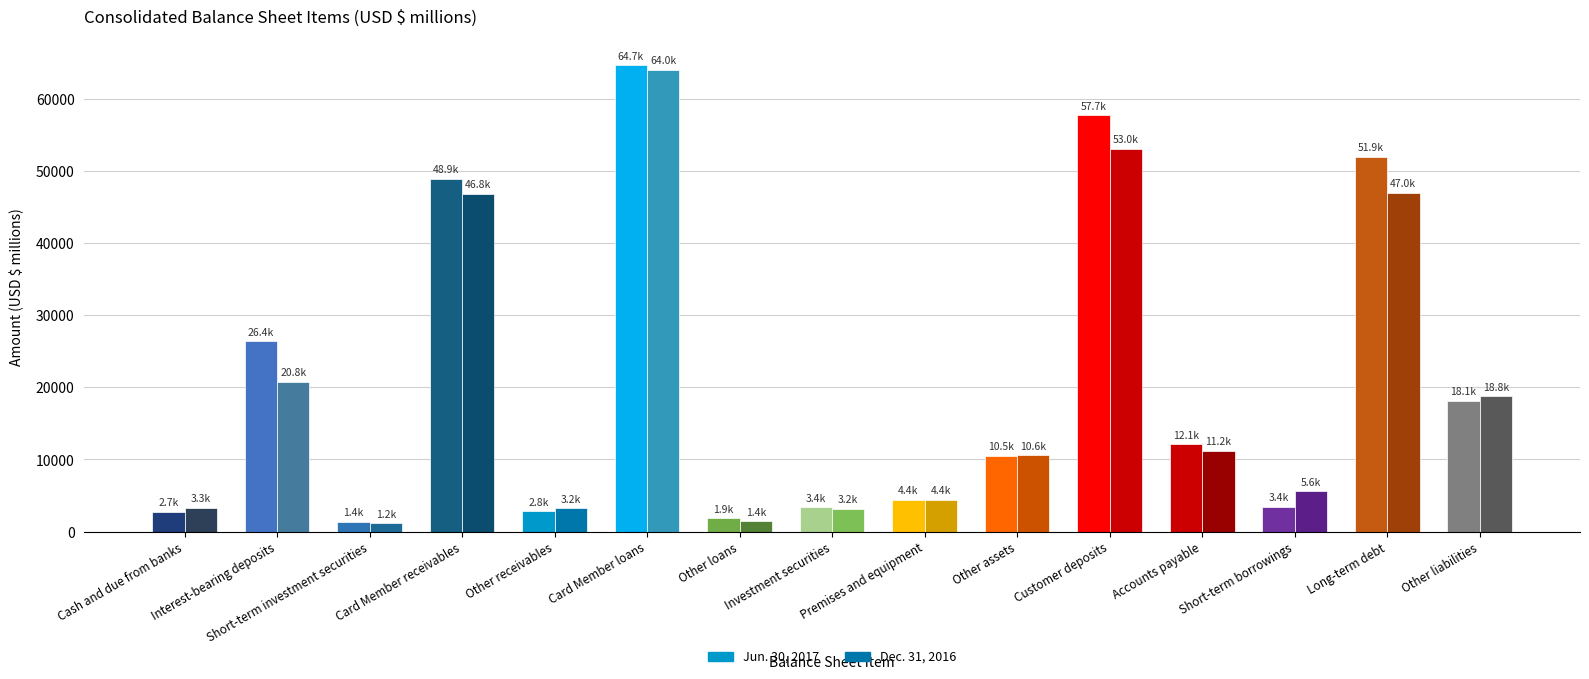

Is it true that Jun. 30, 2017 equals 2709 at Cash and due from banks?

True